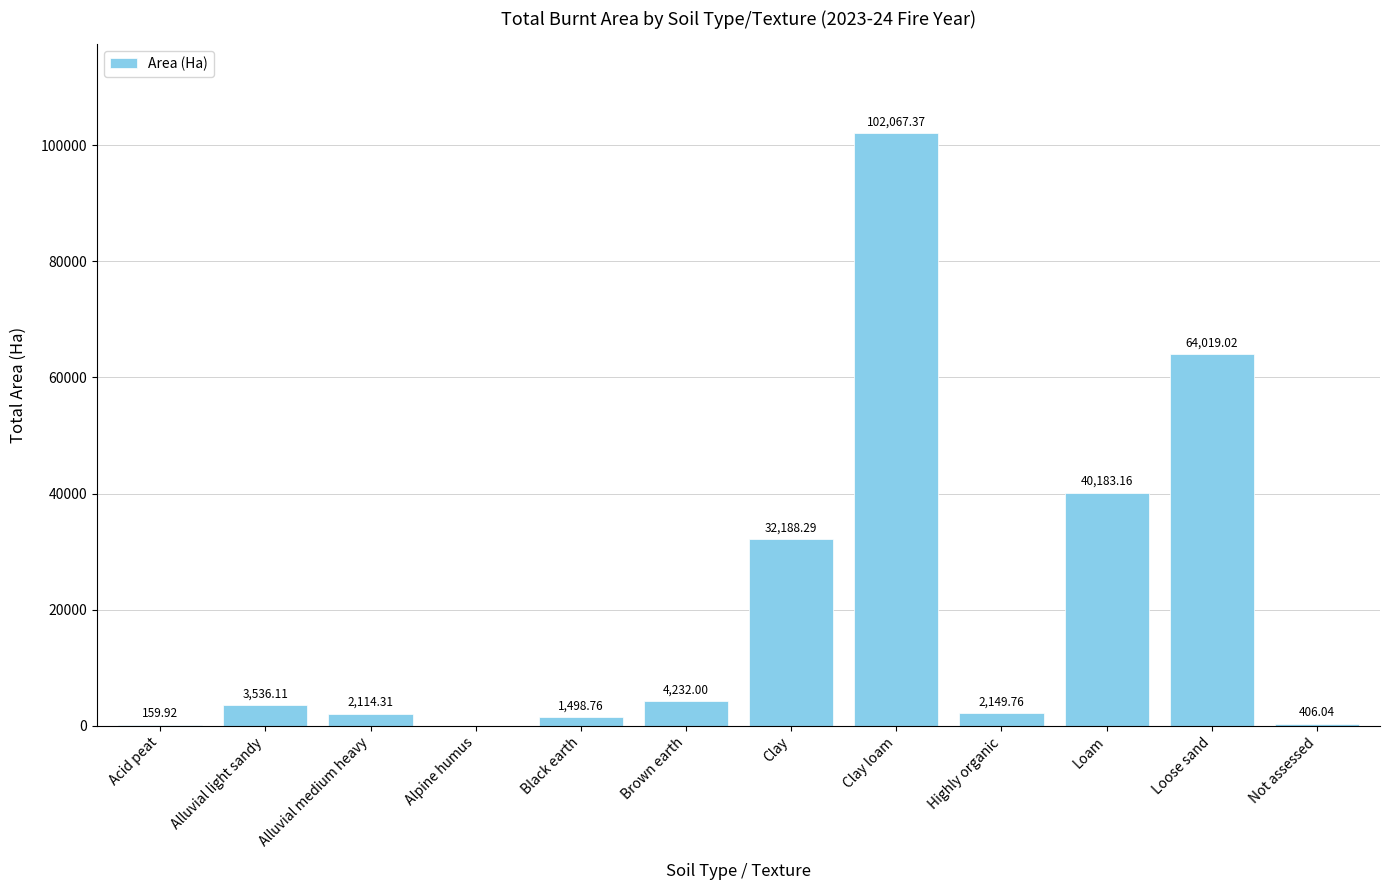

Which has a higher value, Acid peat or Alluvial light sandy?

Alluvial light sandy